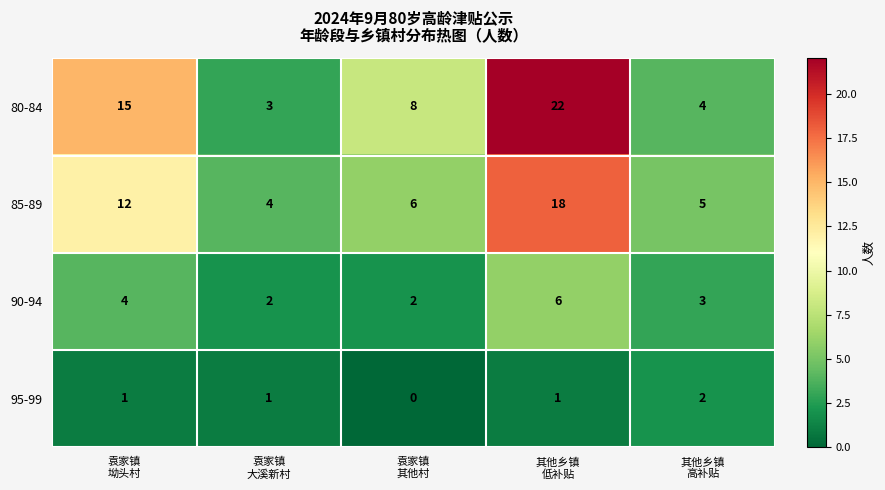

Which series has the largest total across all categories?

80-84